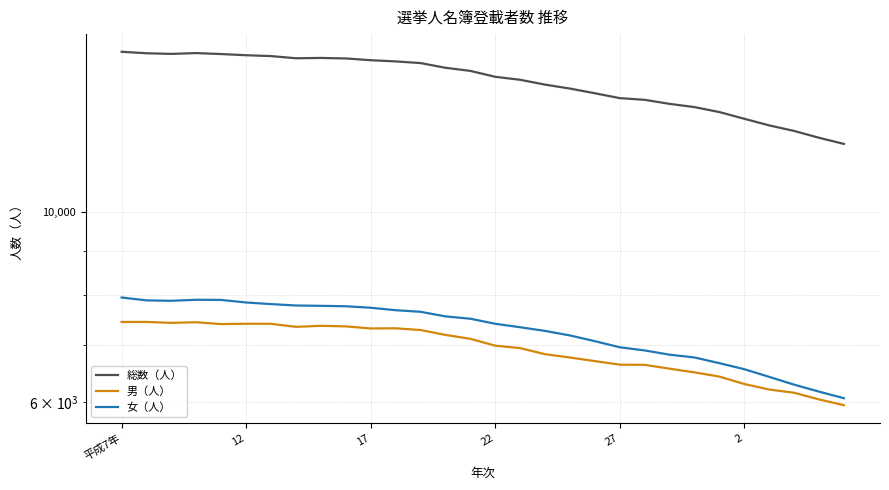

At how many categories does at least one series exceed 7156?

30